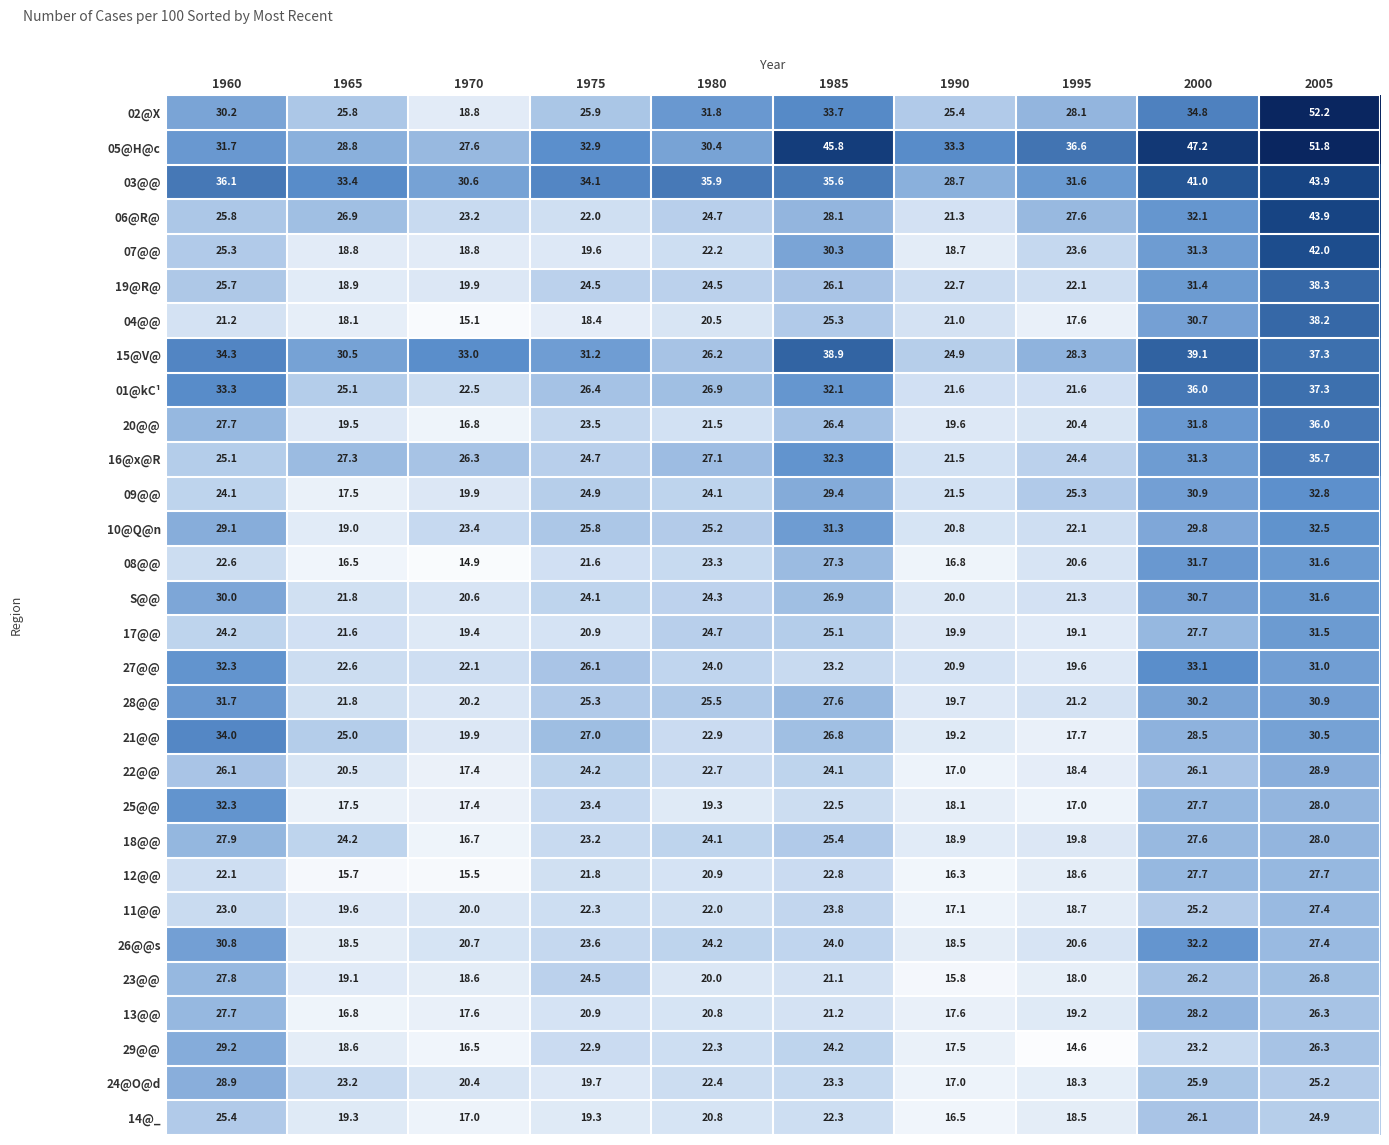

At which category is the sum across all series the highest?

2005